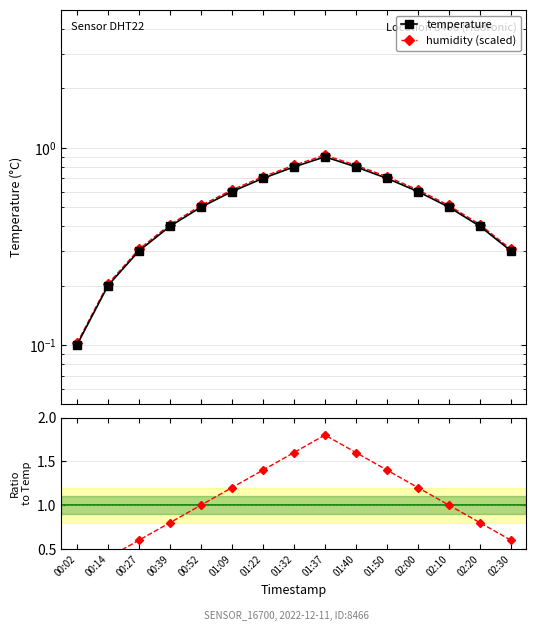

True or false: humidity (scaled) has more than 2 interior local peaks.

False